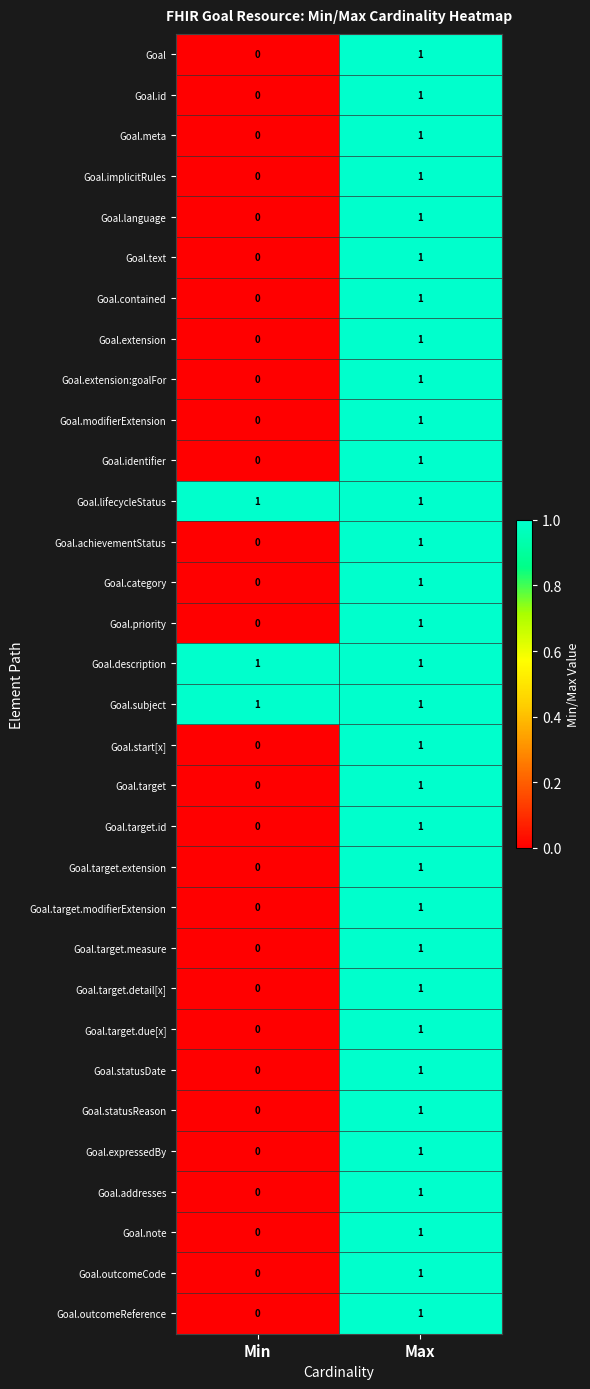

What is the greatest value displayed?

1